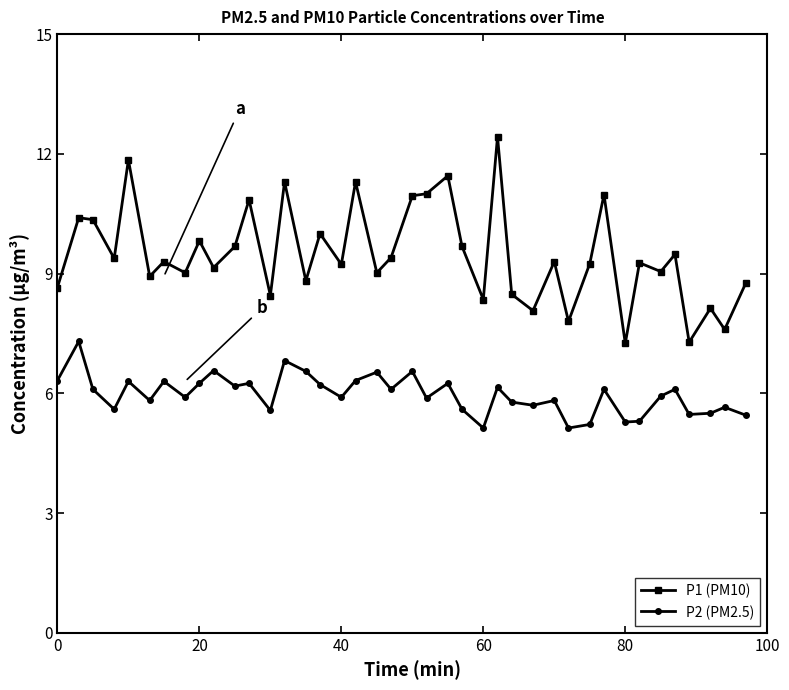

What is the lowest value of the P2 (PM2.5) series?

5.1